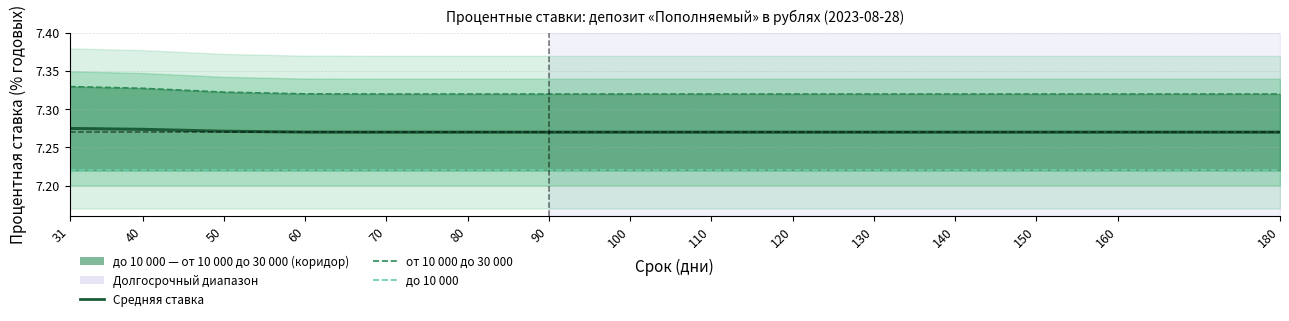

Is it true that до 10 000 equals 2.5 at 120?

False